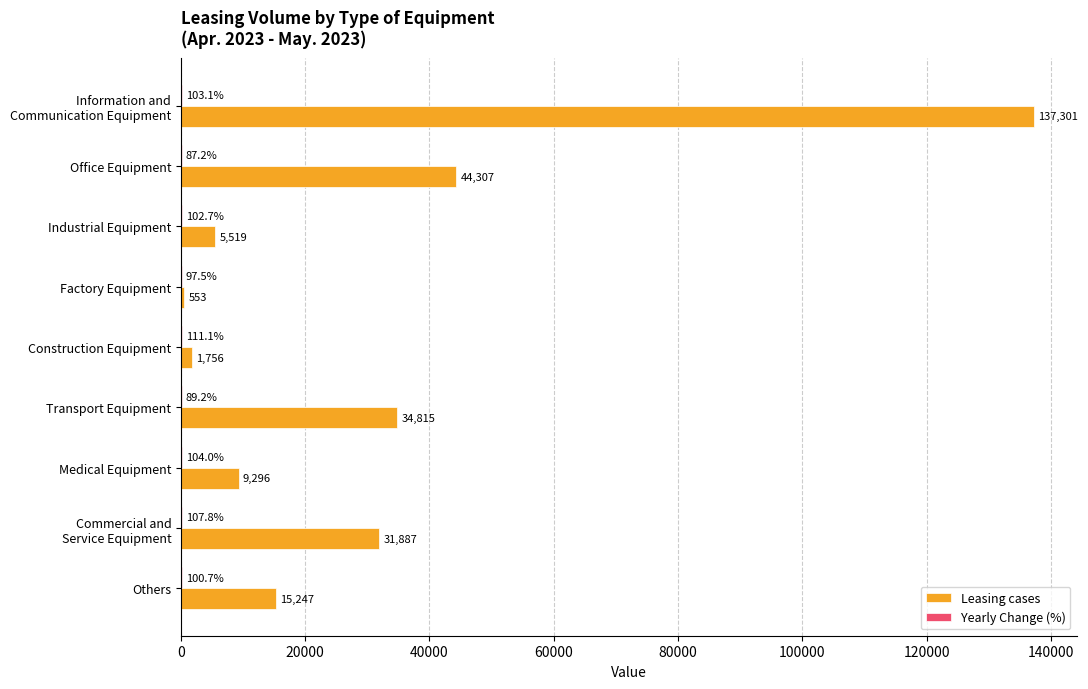

Is it true that Leasing cases equals 5519.0 at Industrial Equipment?

True